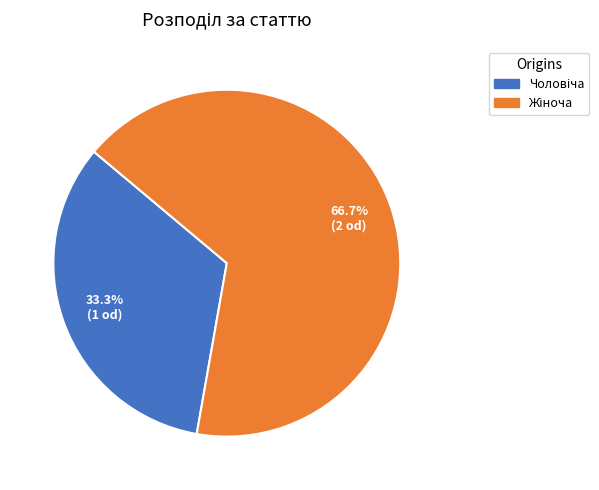

Does any single category account for the majority?

Yes